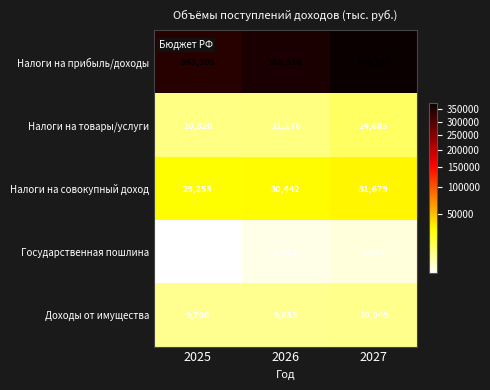

Count the number of data series in this chart.

5